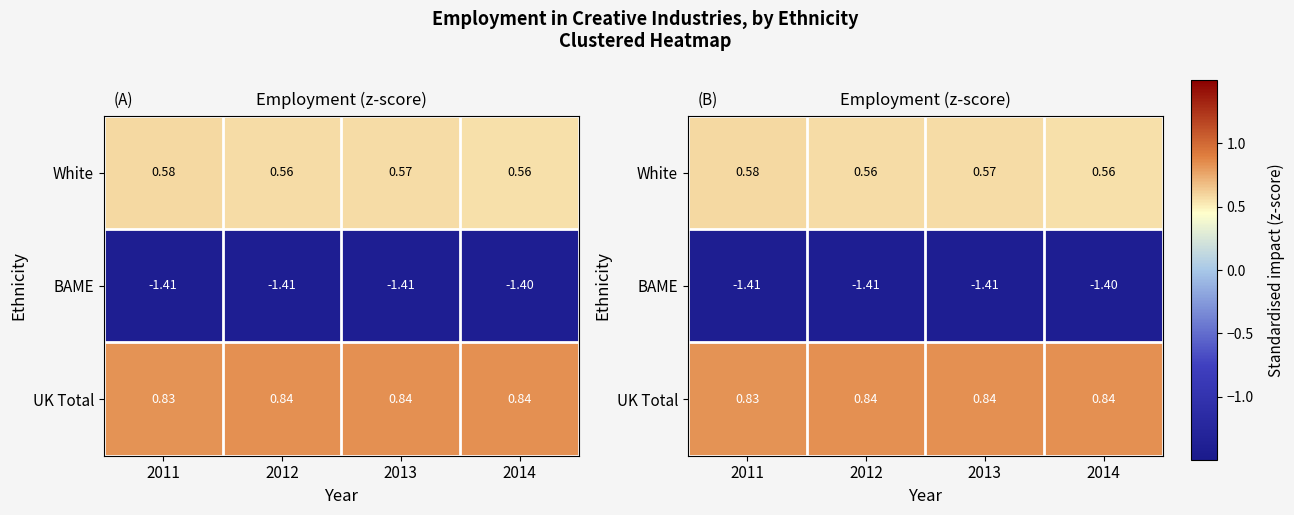

At which label does UK Total reach its minimum?

2011